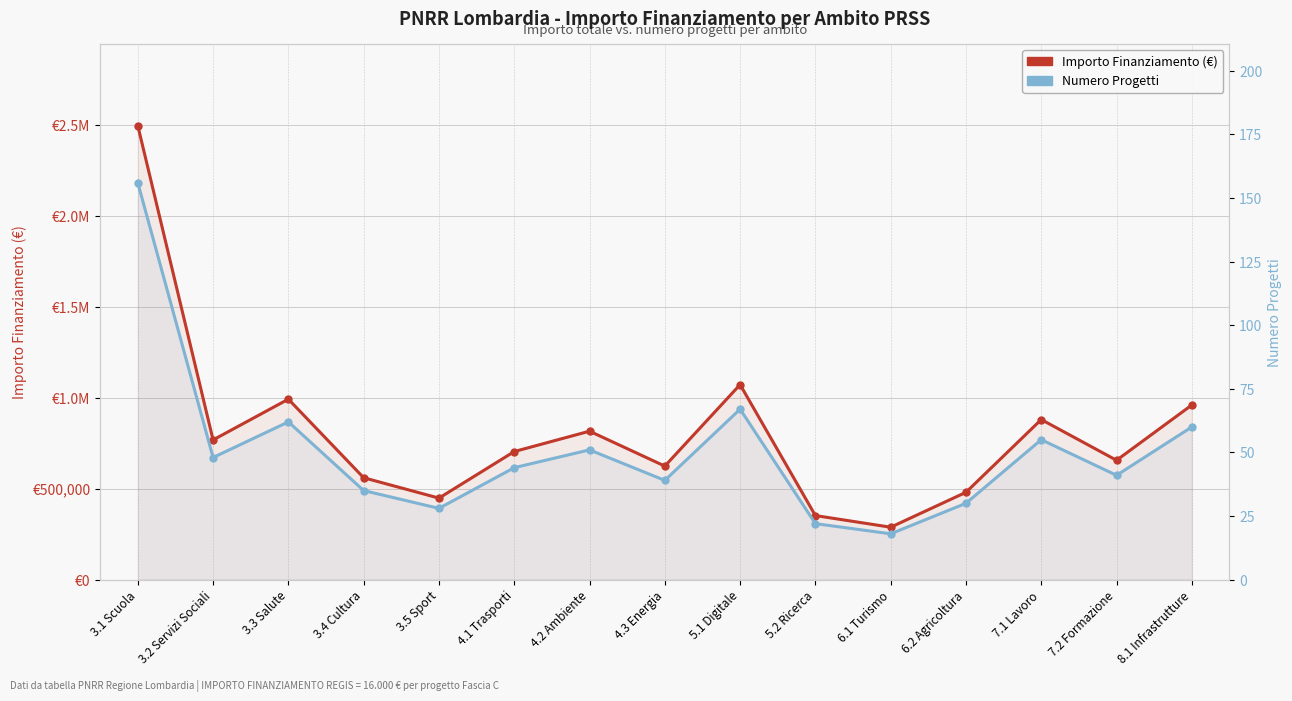

What is the label of the 9th point from the right?

4.2 Ambiente